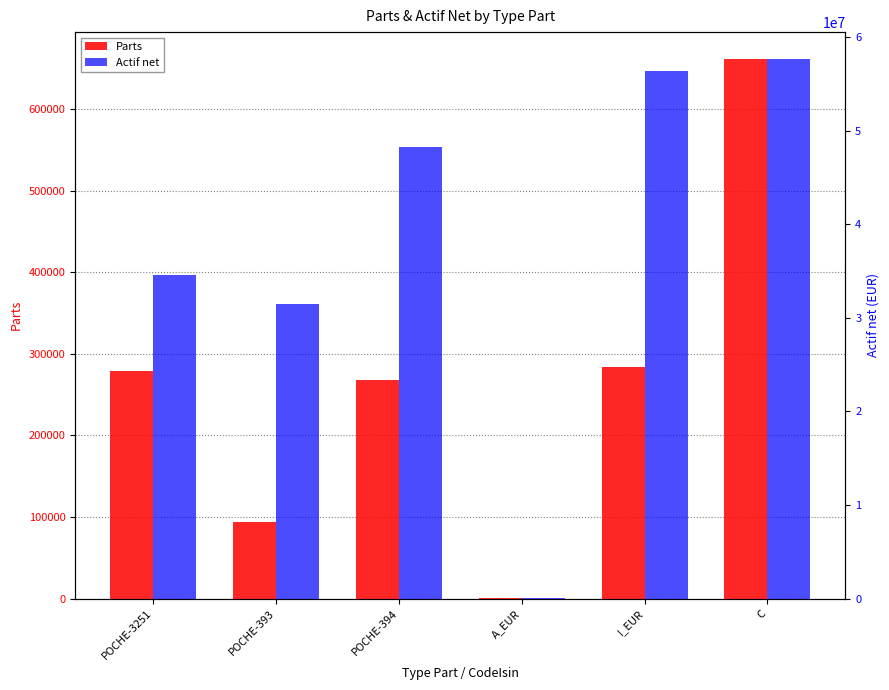

Reading left to right, transcribe all the data shown in this chart.

Parts: POCHE-3251=279321.0	POCHE-393=93786.0	POCHE-394=267445.0	A_EUR=546.5	I_EUR=284105.8	C=661284.3
Actif net: POCHE-3251=34636449.7	POCHE-393=31457345.2	POCHE-394=48305511.5	A_EUR=57201.9	I_EUR=56450286.5	C=57687772.8